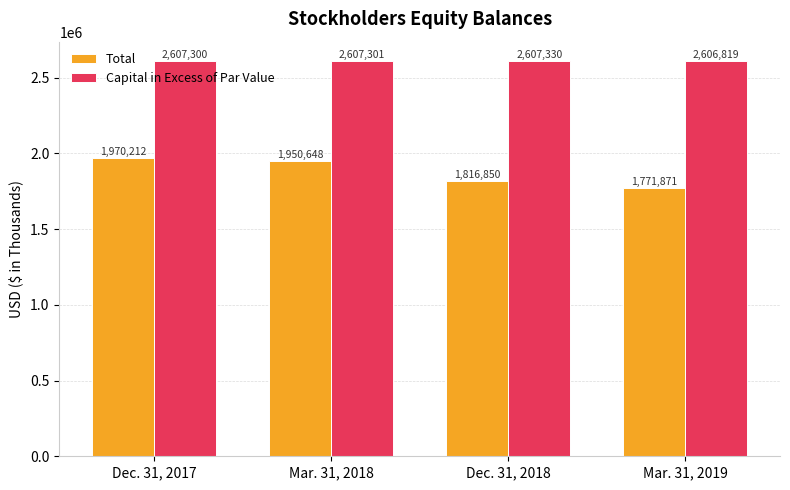

List the series in order of their peak value, highest first.

Capital in Excess of Par Value, Total